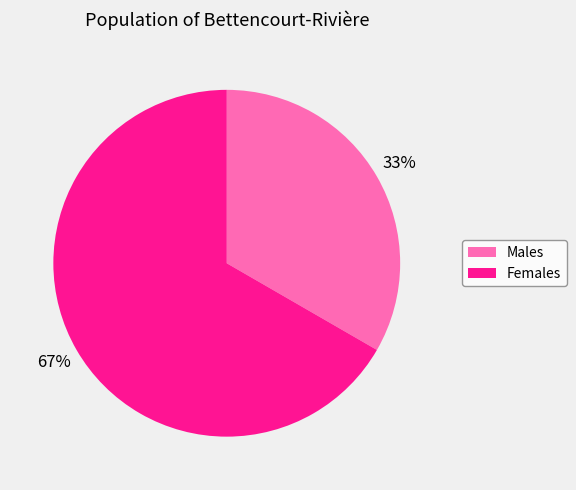

Which slice is the largest?

Females